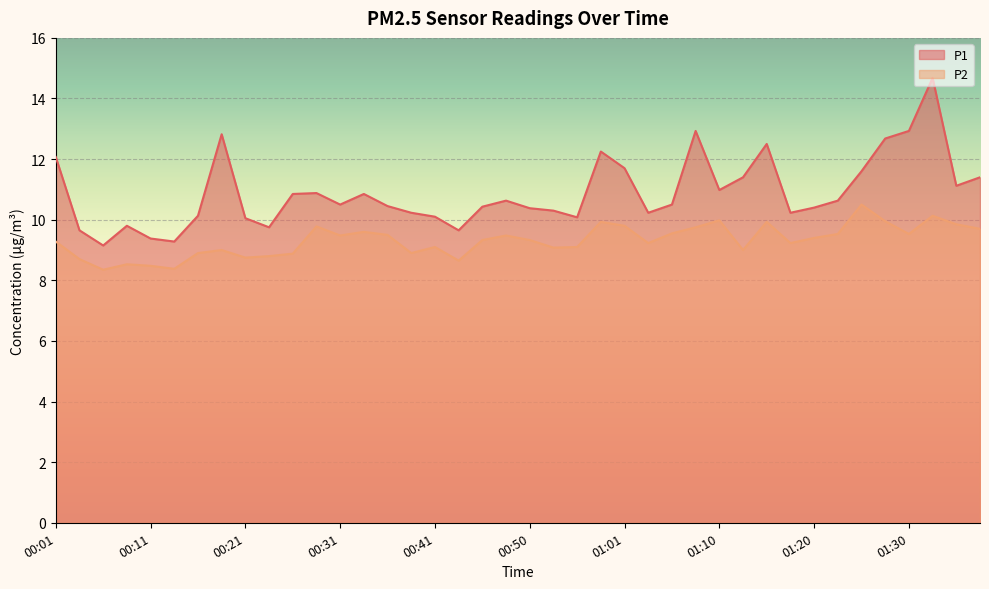

Which series has the widest spread of values?

P1